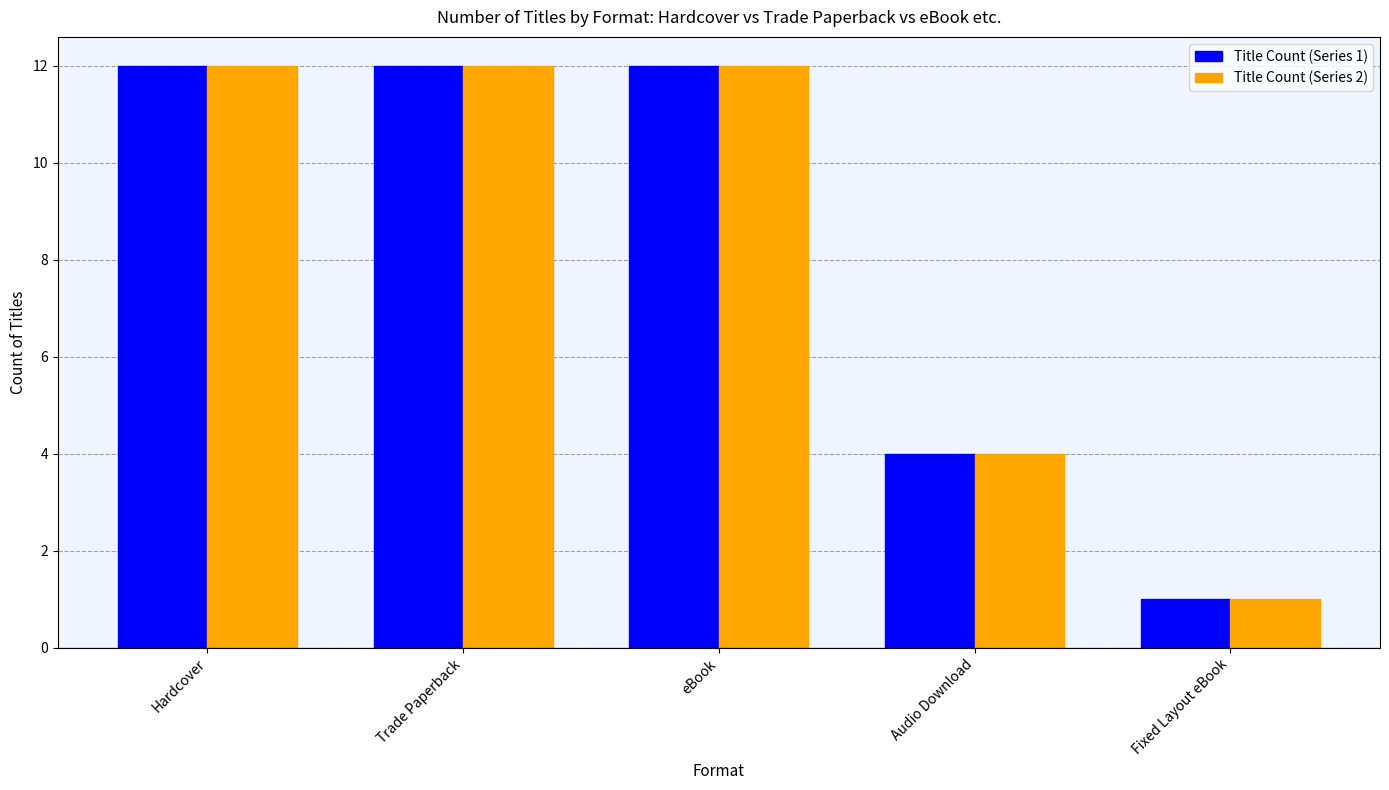

What is the greatest value displayed?

12